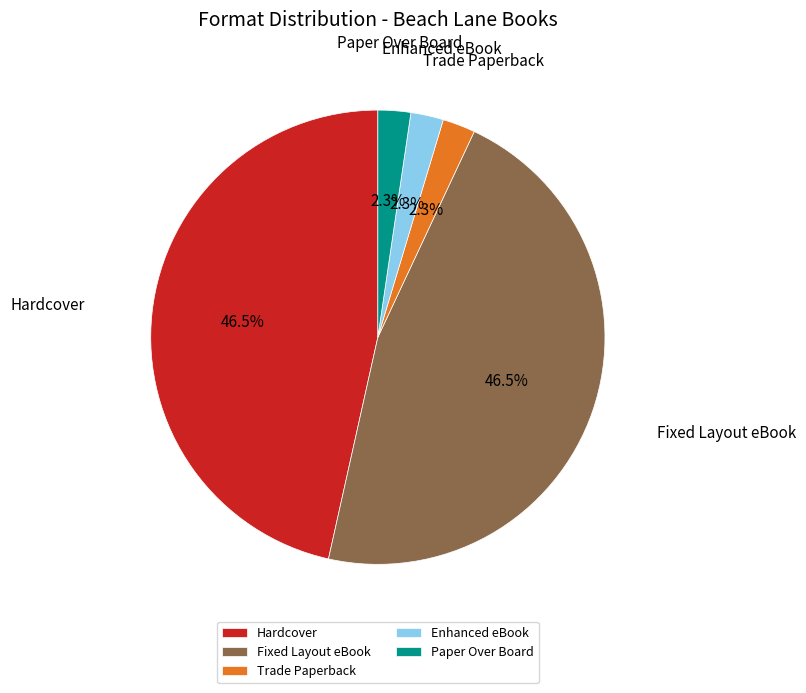

What is the total percentage of Fixed Layout eBook and Paper Over Board?

48.8%